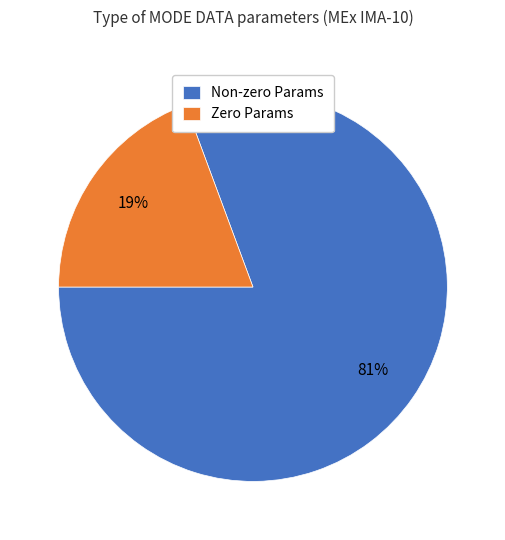

To the nearest percent, what is the average slice percentage?

50%